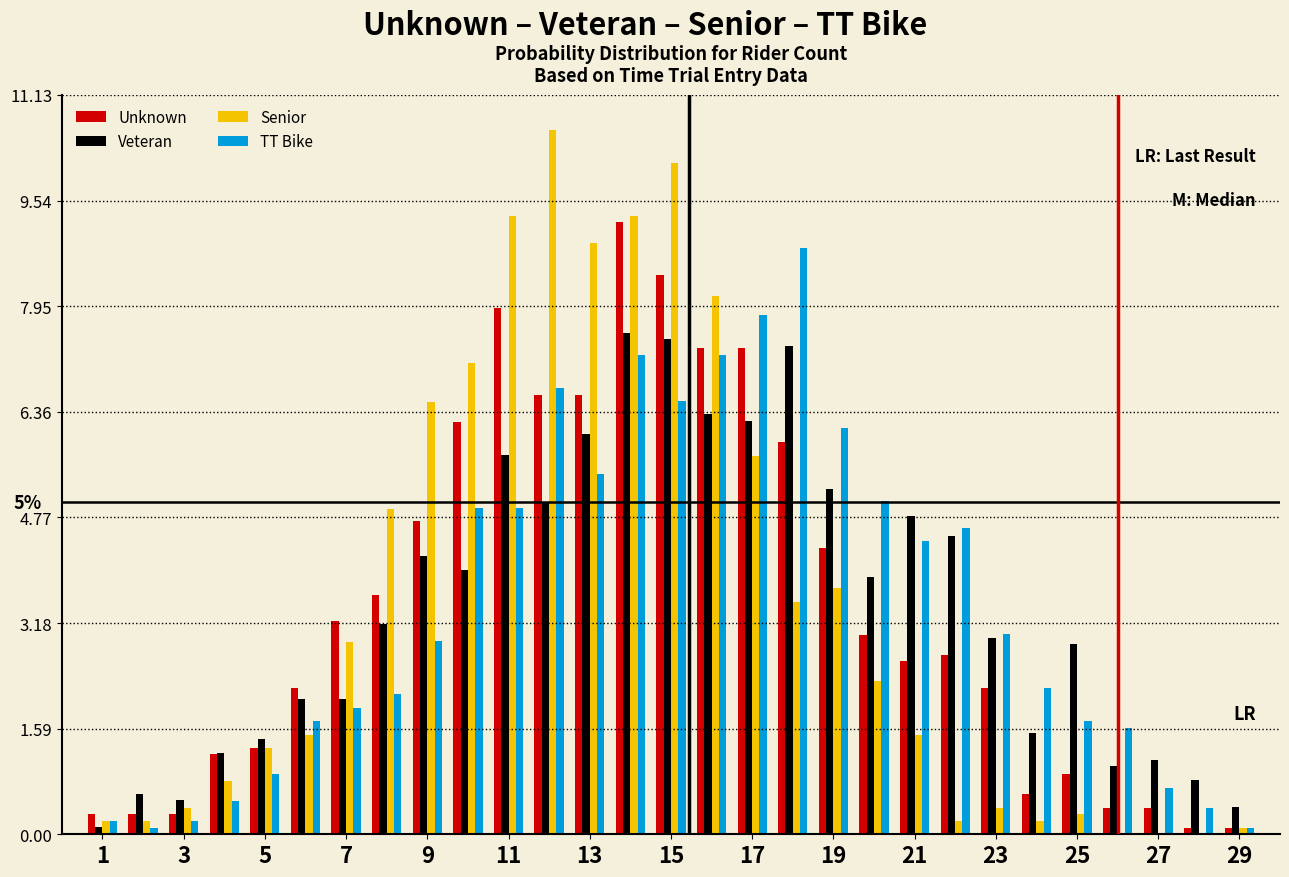

In the TT Bike series, which range on the x-axis has the tallest bar?

17.5 to 18.5